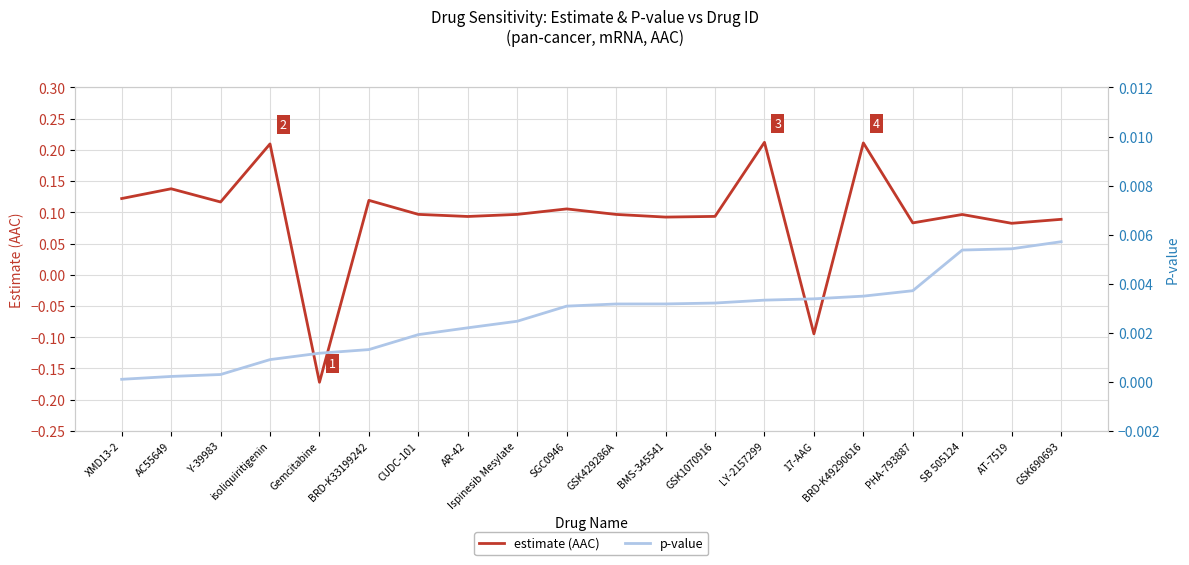

What are all the series names shown in the legend?

estimate (AAC), p-value